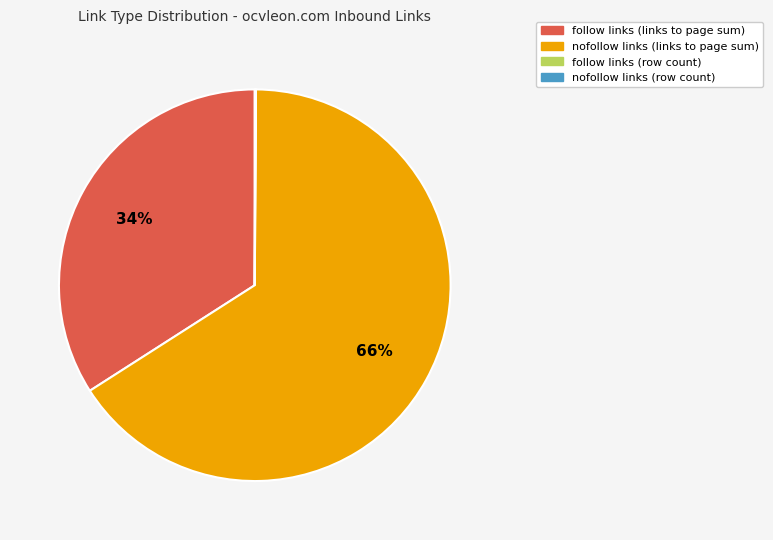

Is there any slice that represents more than half of the pie?

Yes